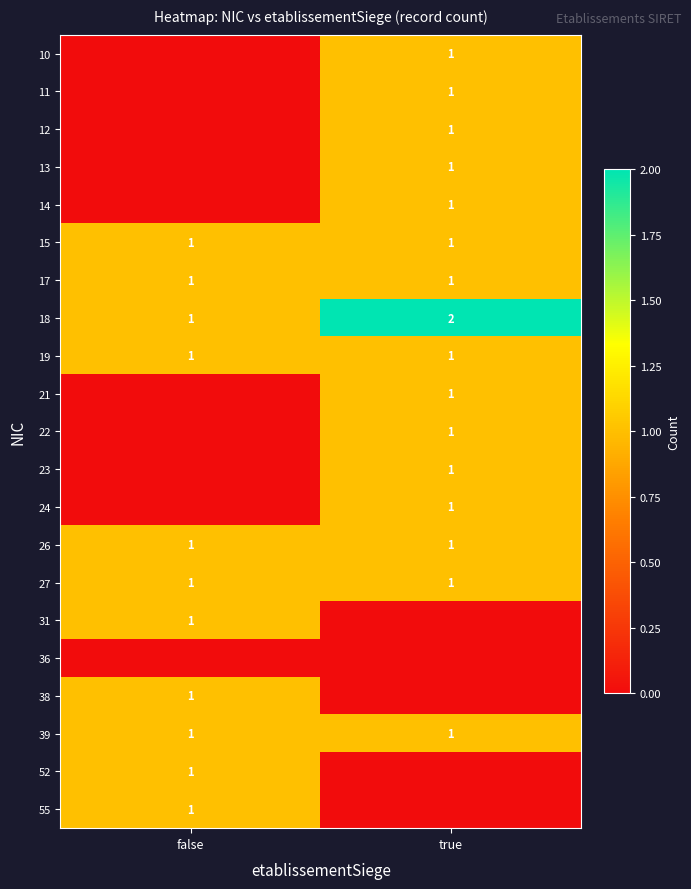

At which label does 18 reach its minimum?

false